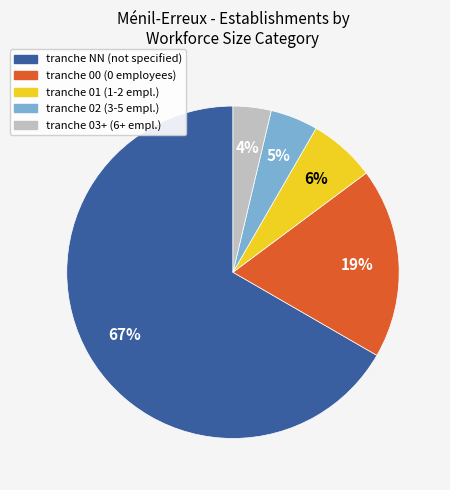

To the nearest percent, what is the average slice percentage?

20%